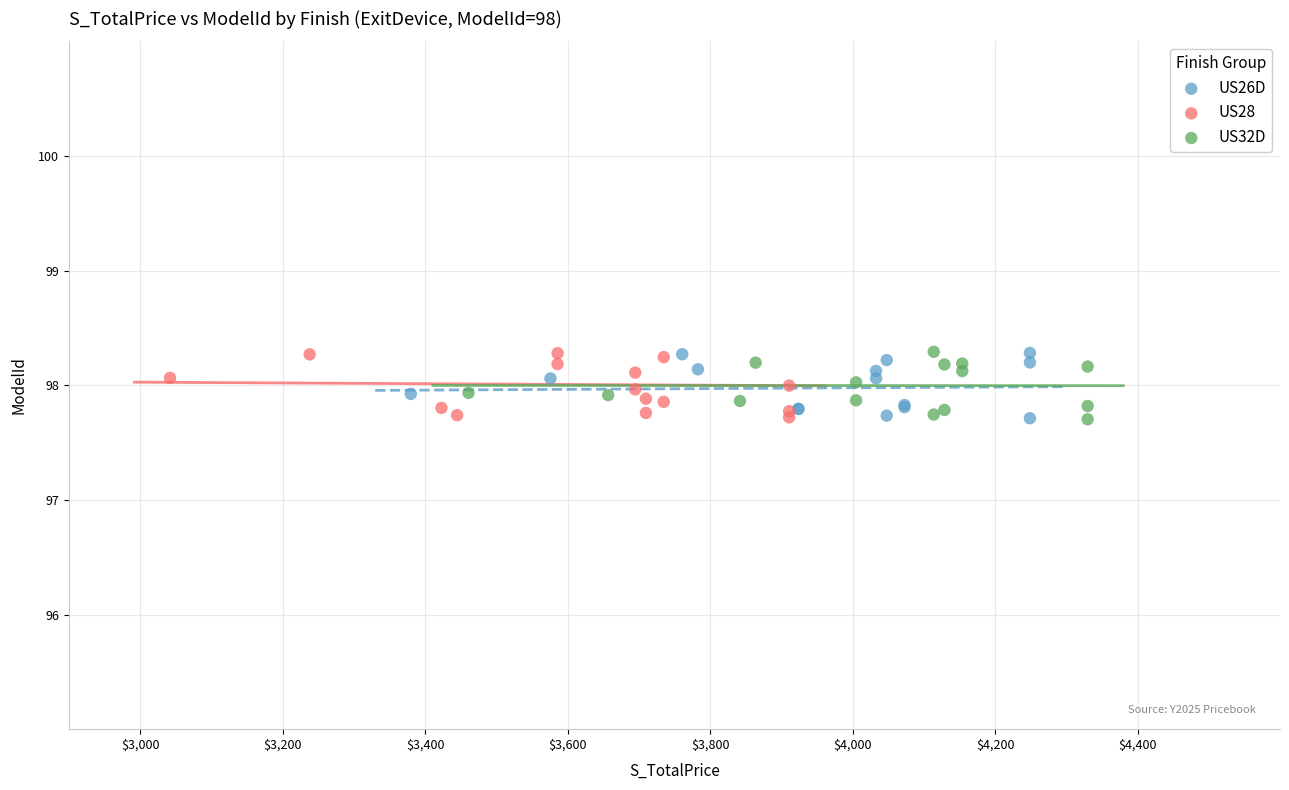

What are all the series names shown in the legend?

US26D, US28, US32D